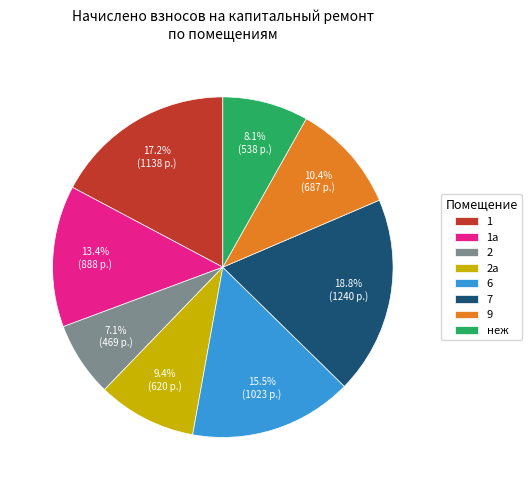

Which slice is the largest?

7